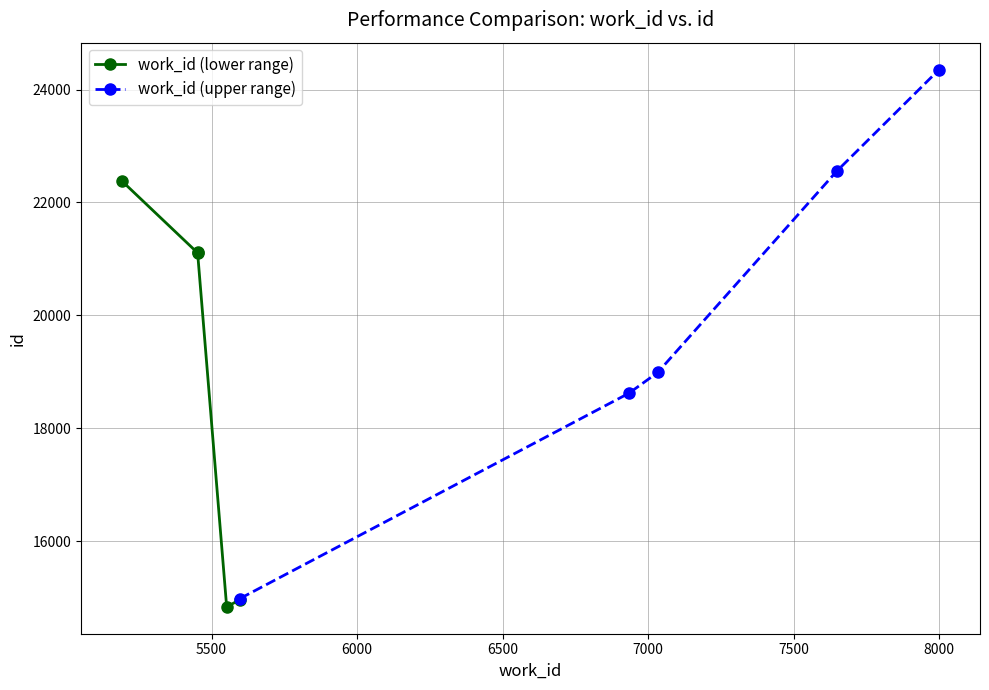

What is the value of the work_id (upper range) point at the 1st from the left?

14983